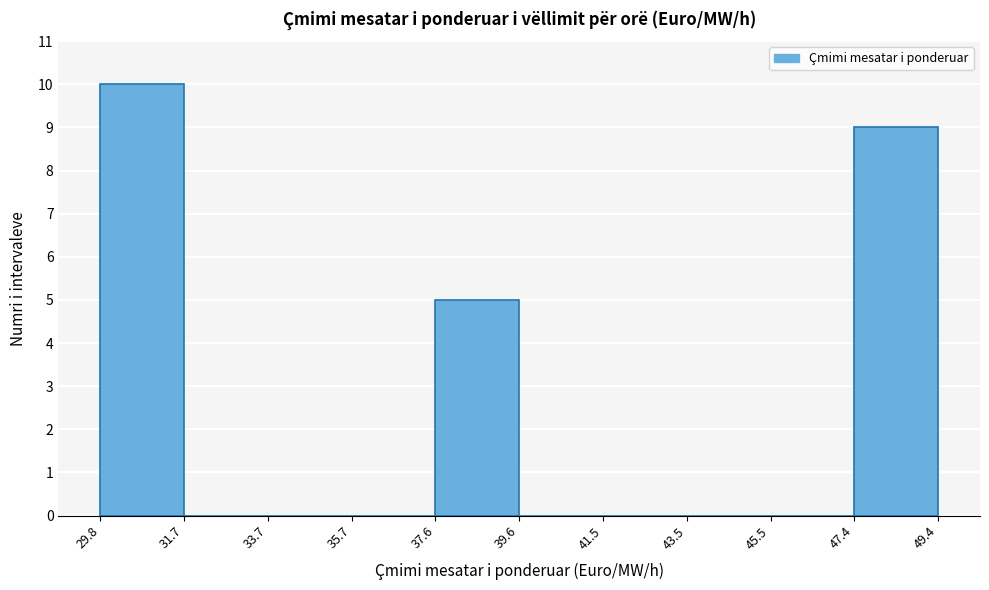

How tall is the bar that spans 47.4 to 49.4 on the x-axis? The values are not printed on the chart, so give them approximately, as read against the axis.

9